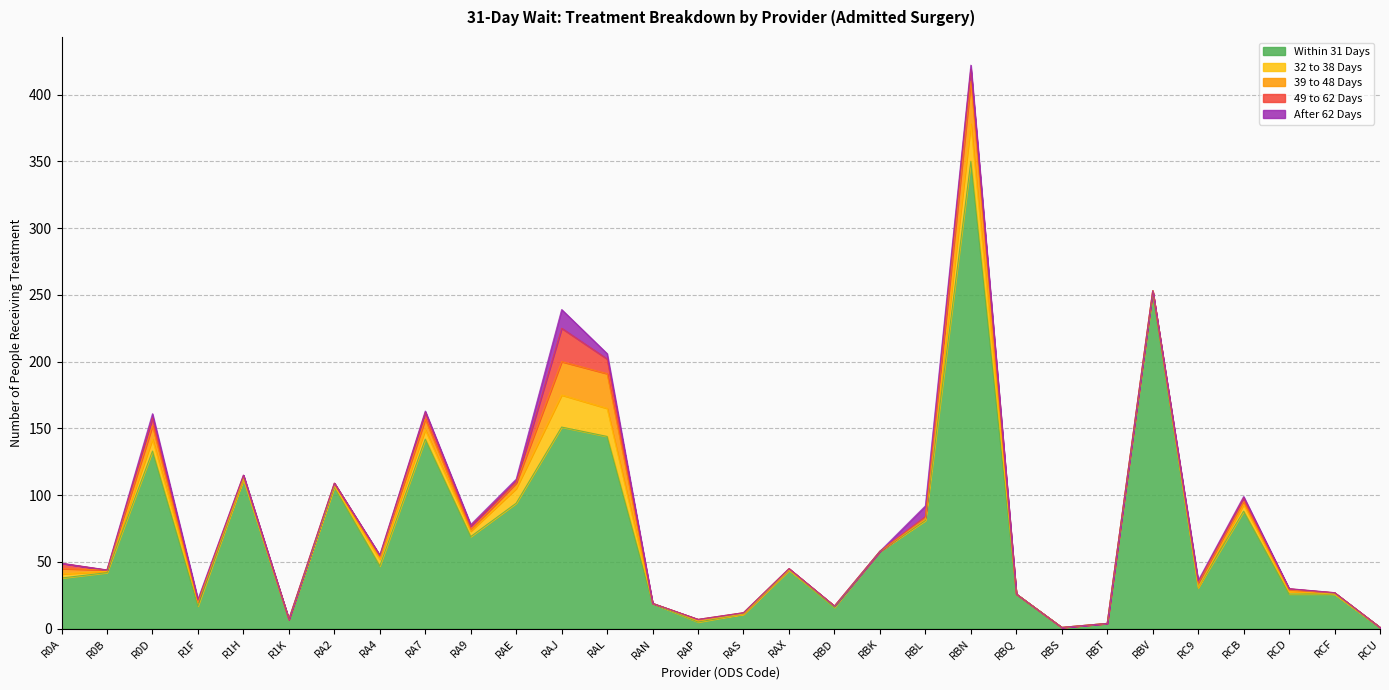

Between R0B and RCU, which series saw the biggest shift?

Within 31 Days